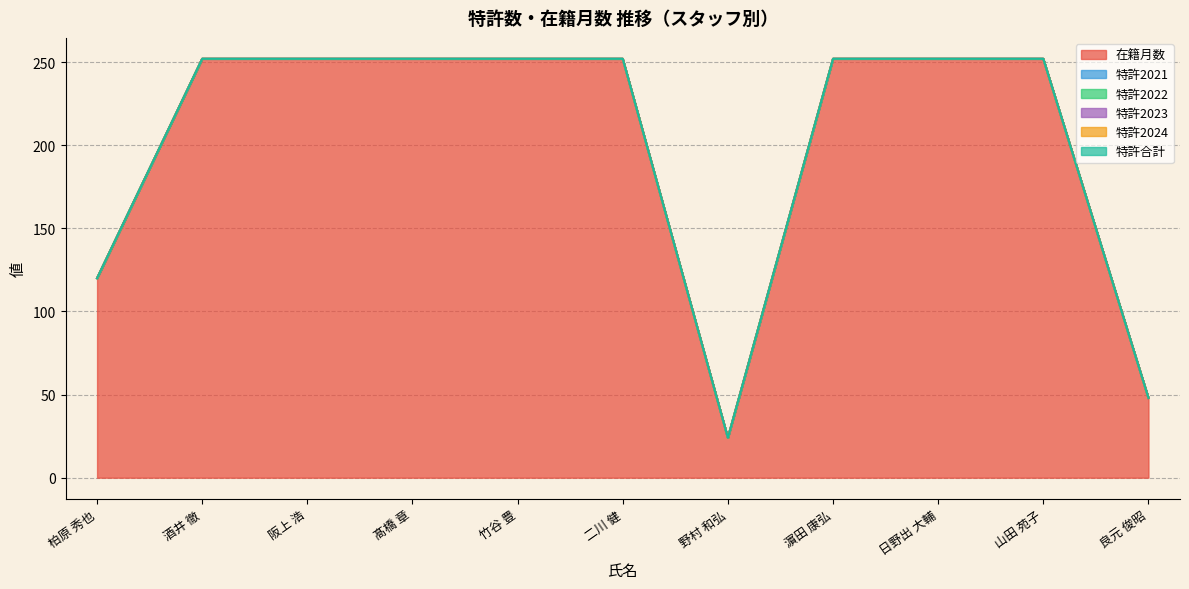

Which label corresponds to the largest value in the chart?

酒井 徹